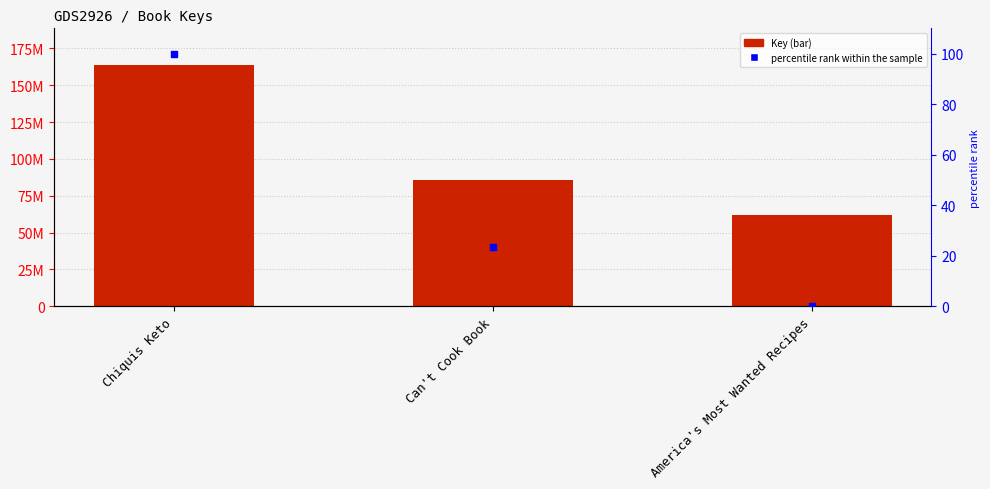

Which series has the widest spread of Y values?

Key